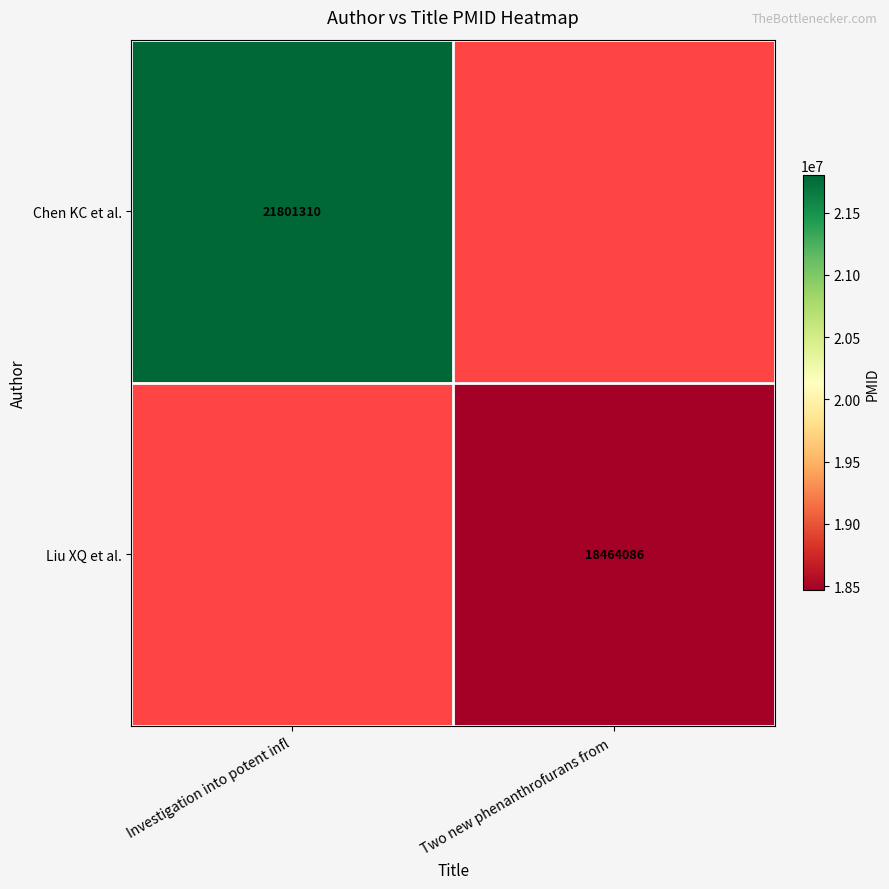

The Chen KC et al. series shows 21801310 at Investigation into potent infl. True or false?

True